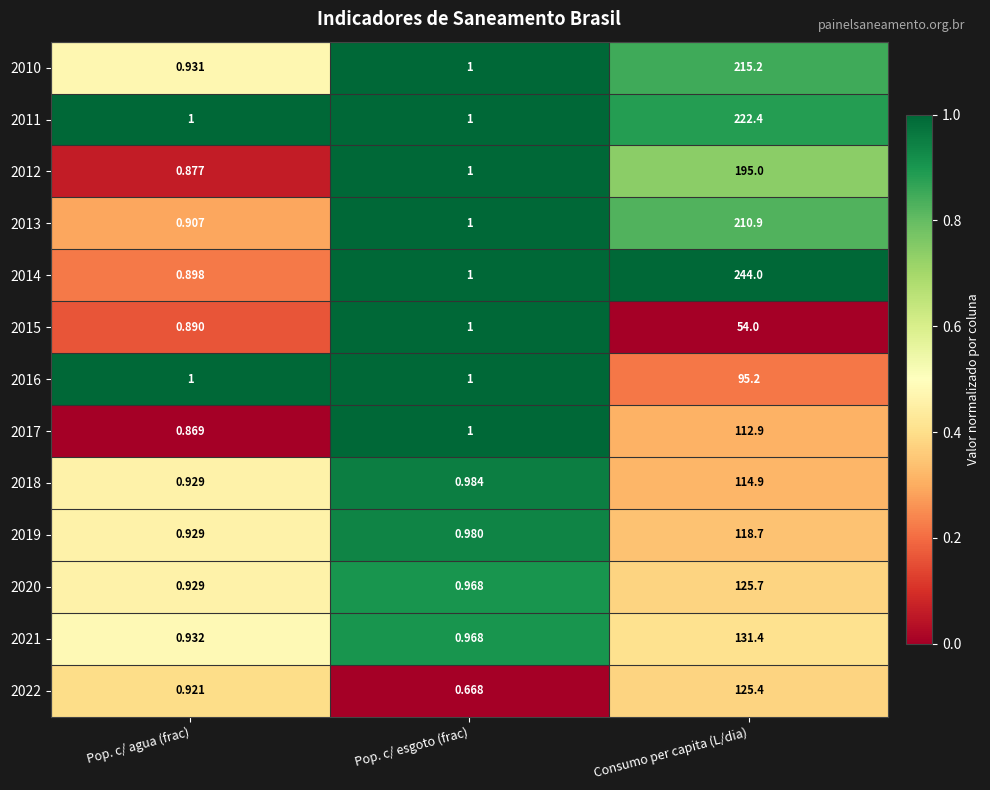

At which label does 2015 reach its minimum?

Pop. c/ agua (frac)